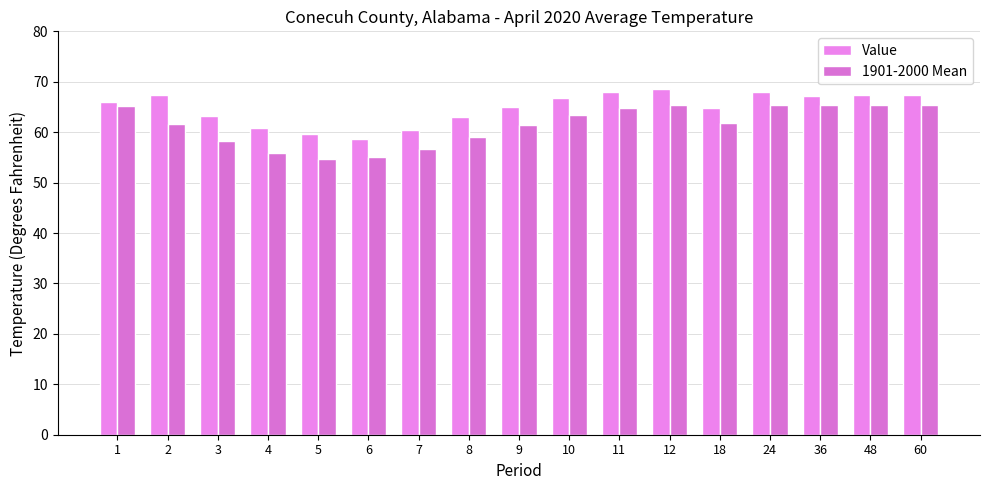

How many data points does each series have?

17